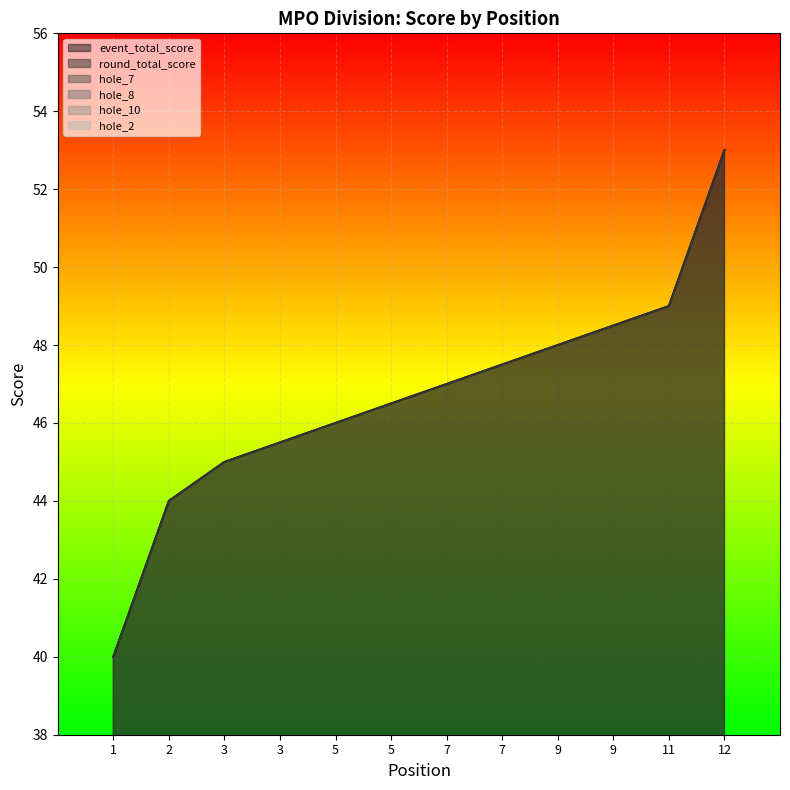

Where is hole_7 nearest to the value 2?

1